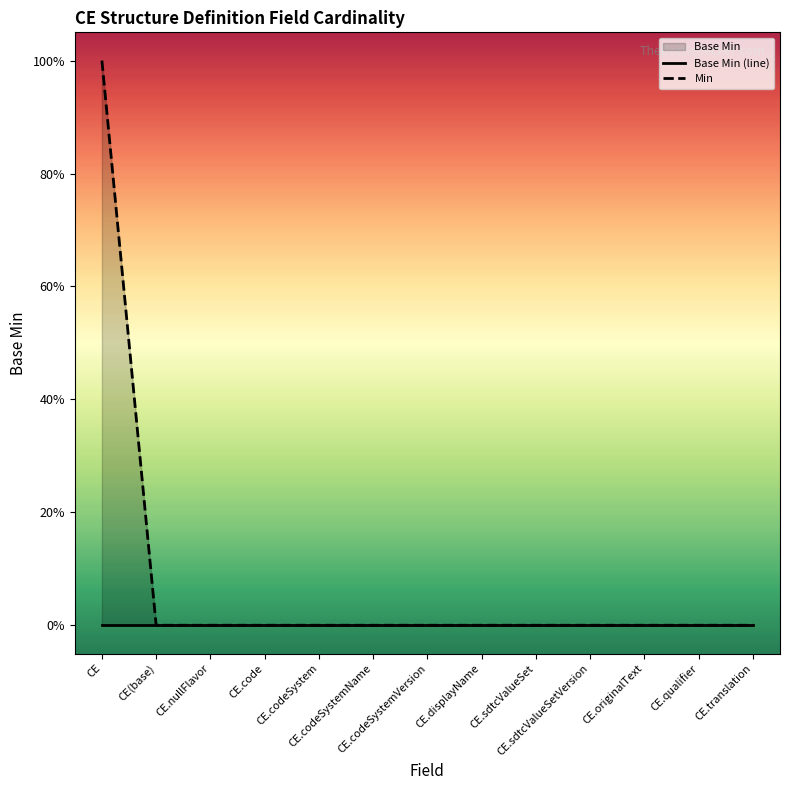

Rank the series at CE.qualifier from lowest to highest value.

Base Min (line), Min